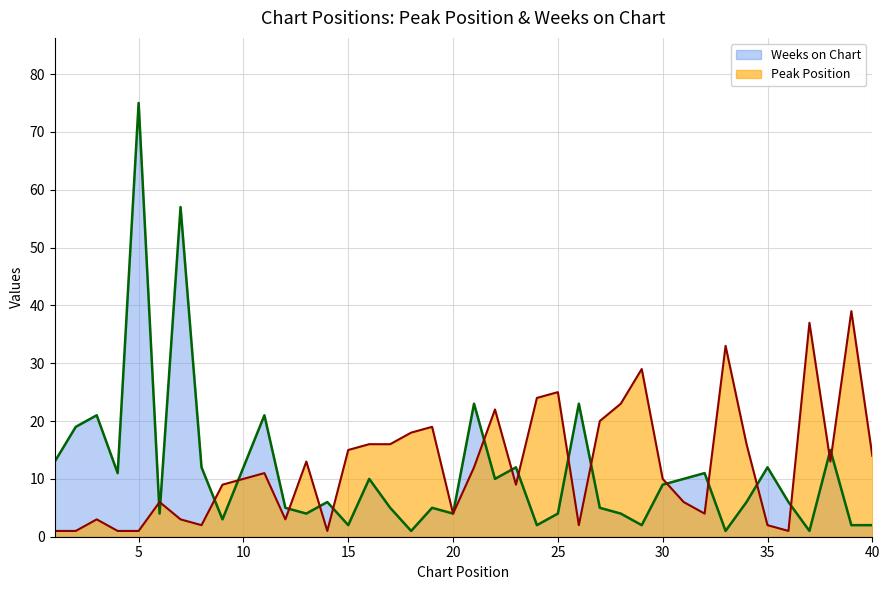

What is the sum of the Peak Position values at 24 and 4?

25